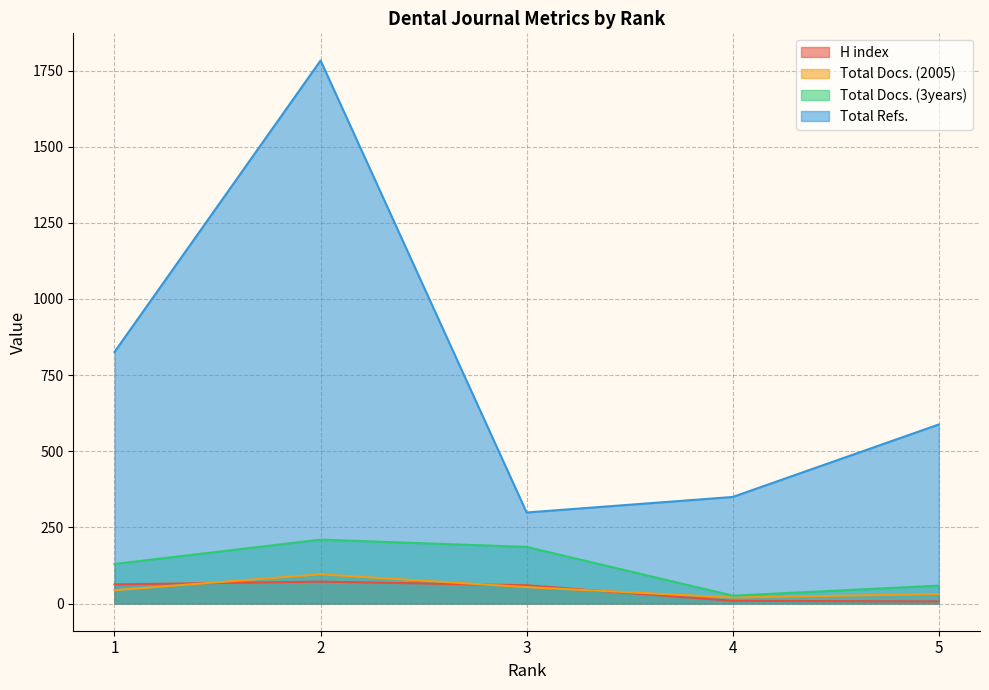

Count the number of data series in this chart.

4